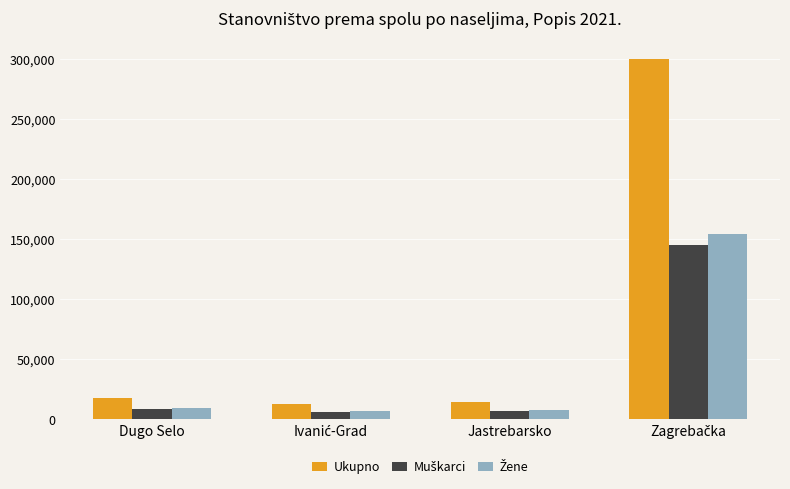

How many data points in Ukupno are less than 17676?

2